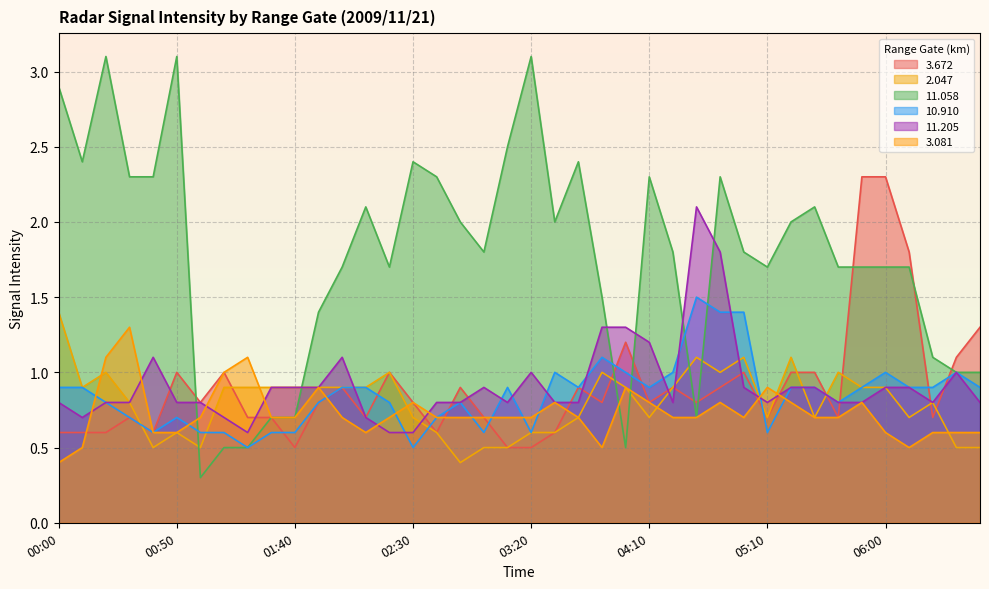

At which label is  10.910 closest to 1?

03:30